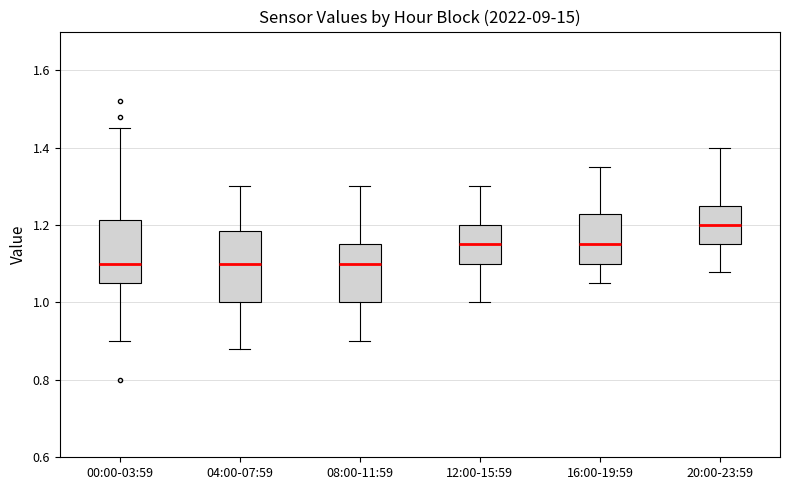

Where is the lower edge of the box for 00:00-03:59 on the y-axis? The values are not printed on the chart, so give them approximately, as read against the axis.

1.06